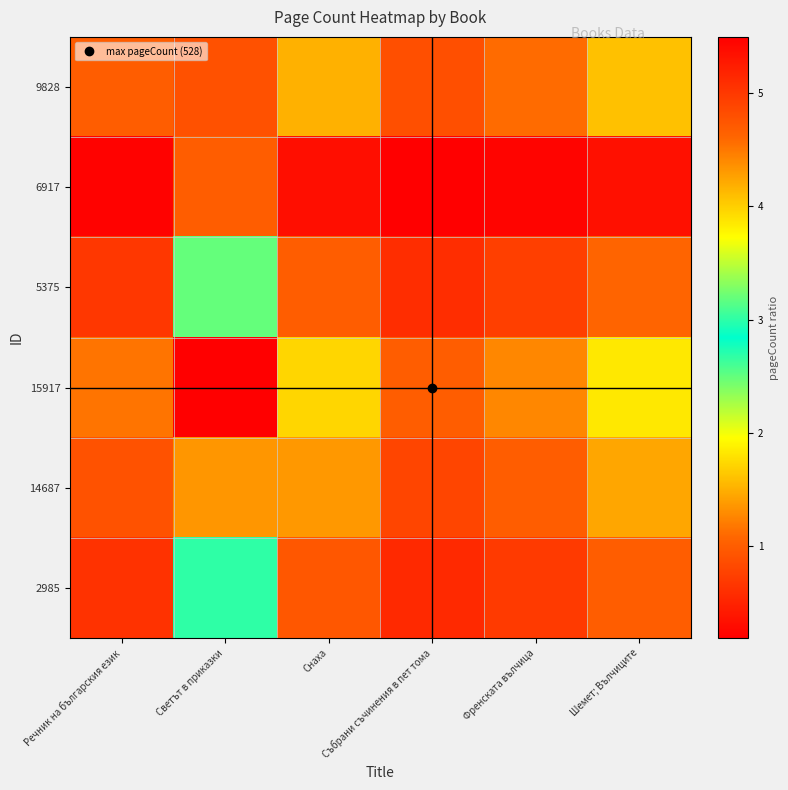

Reading left to right, what are all the values shown in this chart?

9828: Речник на българския език=1.0	Светът в приказки=4.8	Снаха=1.5	Събрани съчинения в пет тома=0.9	Френската вълчица=1.1	Шемет; Вълчиците=1.6
6917: Речник на българския език=0.2	Светът в приказки=1.0	Снаха=0.3	Събрани съчинения в пет тома=0.2	Френската вълчица=0.2	Шемет; Вълчиците=0.3
5375: Речник на българския език=0.7	Светът в приказки=3.2	Снаха=1.0	Събрани съчинения в пет тома=0.6	Френската вълчица=0.7	Шемет; Вълчиците=1.1
15917: Речник на българския език=1.1	Светът в приказки=5.5	Снаха=1.7	Събрани съчинения в пет тома=1.0	Френската вълчица=1.3	Шемет; Вълчиците=1.8
14687: Речник на българския език=0.9	Светът в приказки=4.3	Снаха=1.4	Събрани съчинения в пет тома=0.8	Френската вълчица=1.0	Шемет; Вълчиците=1.4
2985: Речник на българския език=0.6	Светът в приказки=3.0	Снаха=0.9	Събрани съчинения в пет тома=0.5	Френската вълчица=0.7	Шемет; Вълчиците=1.0